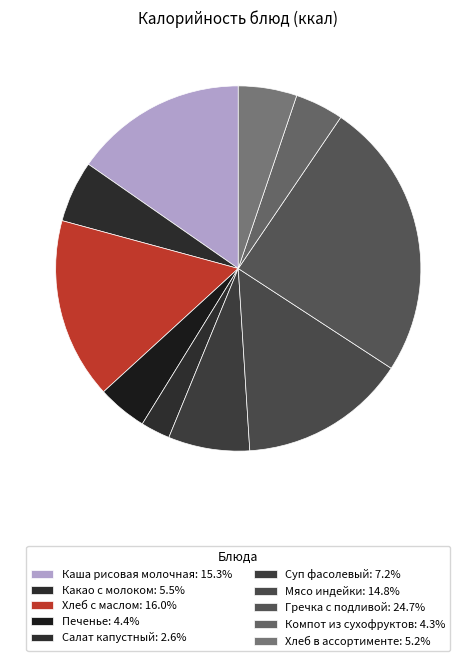

How many slices are in this pie chart?

10